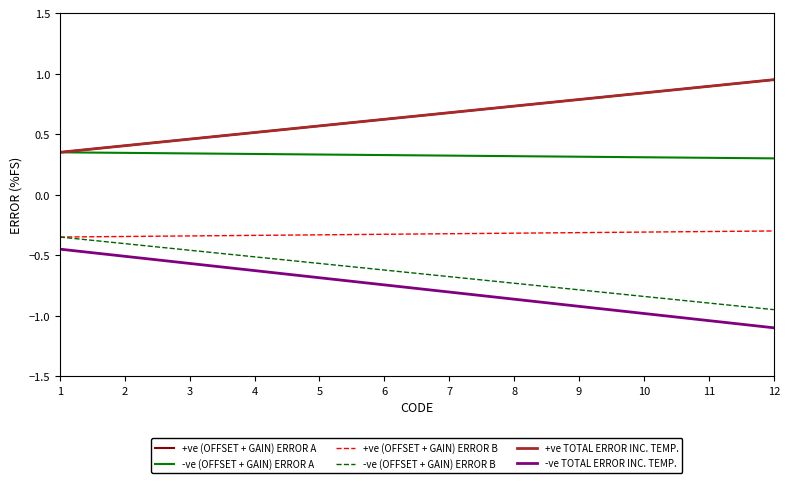

At which label is +ve (OFFSET + GAIN) ERROR B closest to 0?

12